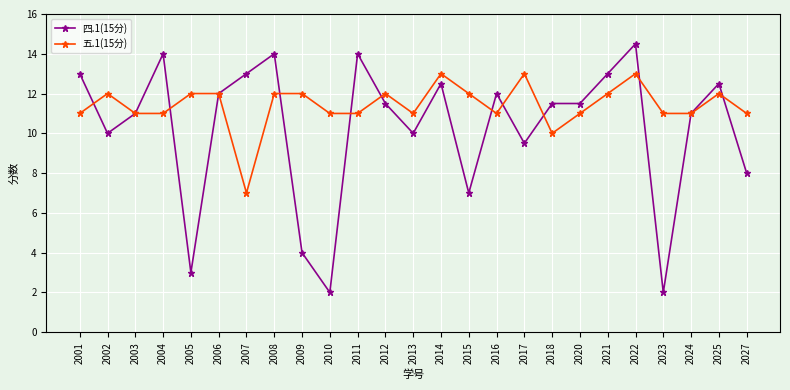

At which category does the chart reach its peak across all series?

2022